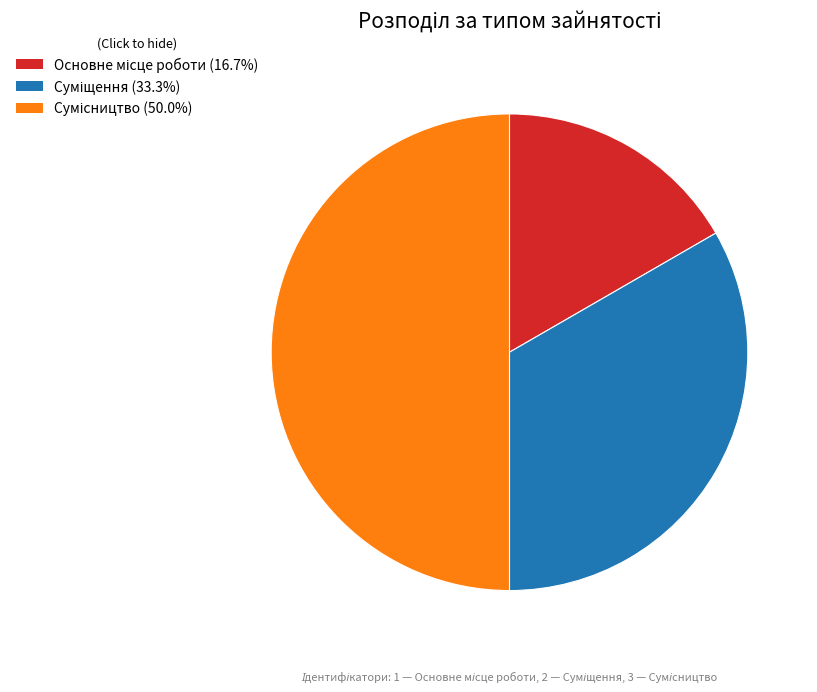

To the nearest percent, what percentage of the pie is Суміщення?

33%